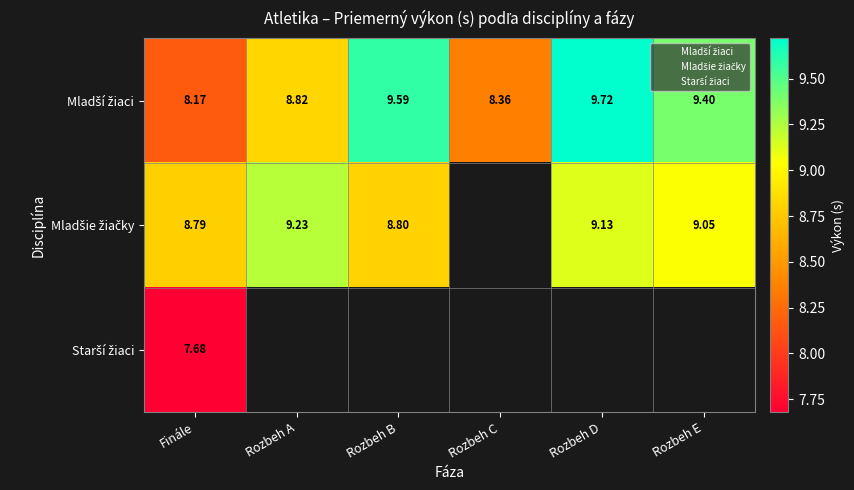

Is the value of Mladší žiaci at Finále greater than the value of Mladšie žiačky at Rozbeh A?

No